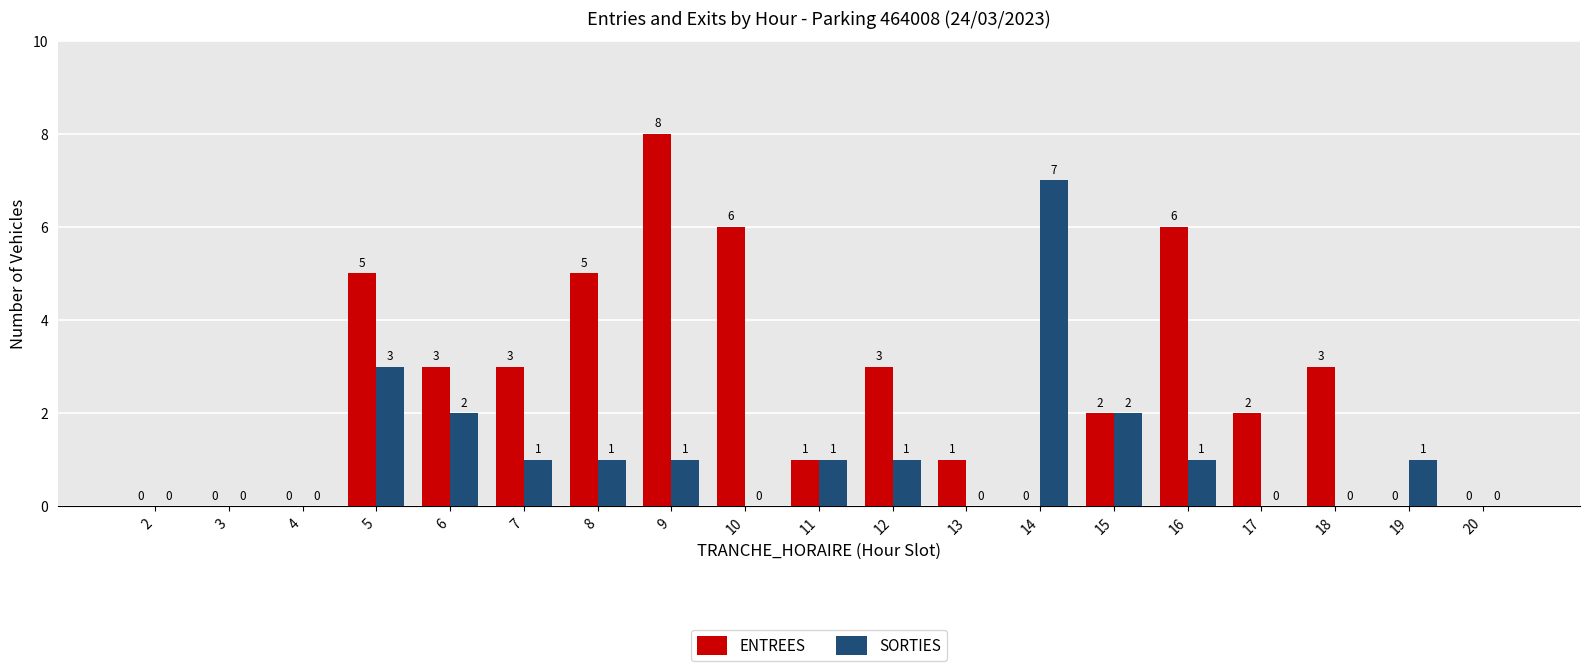

Which series has the largest total across all categories?

ENTREES